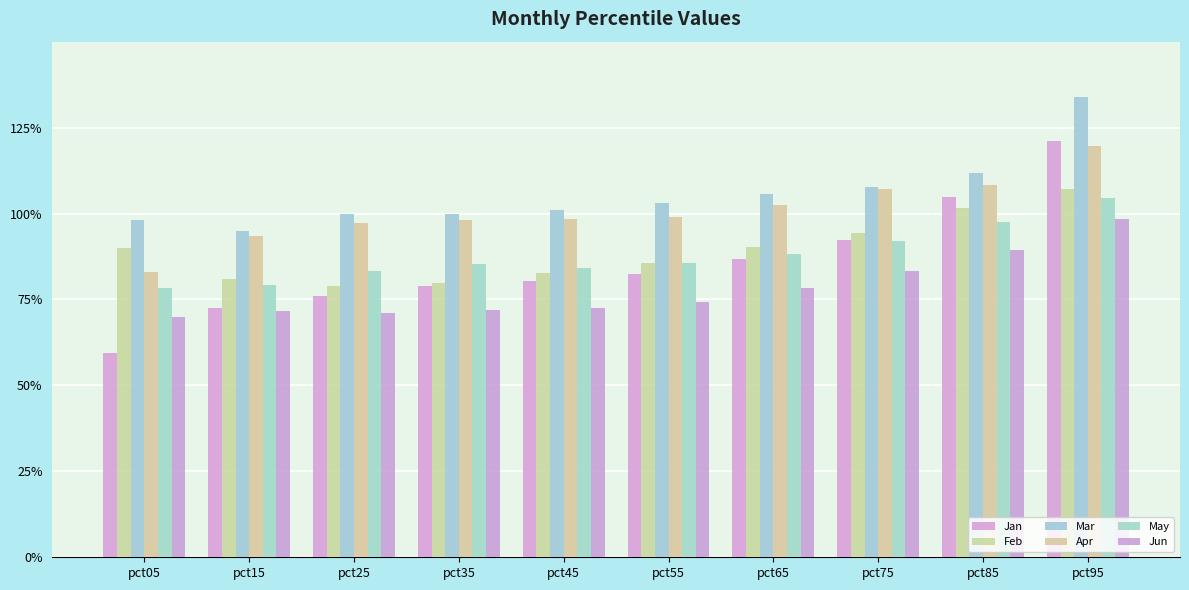

Reading right to left, list all the values displayed in this chart.

Jan: pct95=1.2	pct85=1.0	pct75=0.9	pct65=0.9	pct55=0.8	pct45=0.8	pct35=0.8	pct25=0.8	pct15=0.7	pct05=0.6
Feb: pct95=1.1	pct85=1.0	pct75=0.9	pct65=0.9	pct55=0.9	pct45=0.8	pct35=0.8	pct25=0.8	pct15=0.8	pct05=0.9
Mar: pct95=1.3	pct85=1.1	pct75=1.1	pct65=1.1	pct55=1.0	pct45=1.0	pct35=1.0	pct25=1.0	pct15=1.0	pct05=1.0
Apr: pct95=1.2	pct85=1.1	pct75=1.1	pct65=1.0	pct55=1.0	pct45=1.0	pct35=1.0	pct25=1.0	pct15=0.9	pct05=0.8
May: pct95=1.0	pct85=1.0	pct75=0.9	pct65=0.9	pct55=0.9	pct45=0.8	pct35=0.9	pct25=0.8	pct15=0.8	pct05=0.8
Jun: pct95=1.0	pct85=0.9	pct75=0.8	pct65=0.8	pct55=0.7	pct45=0.7	pct35=0.7	pct25=0.7	pct15=0.7	pct05=0.7